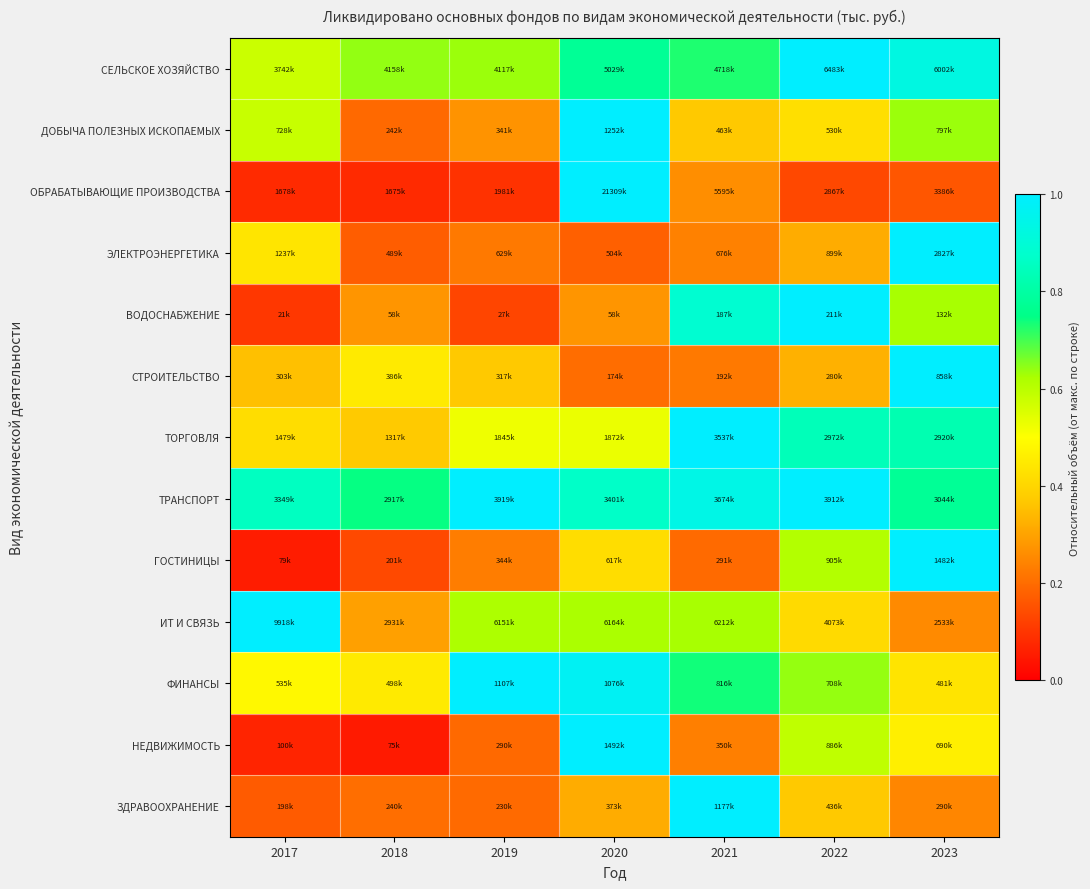

How many data points does each series have?

7